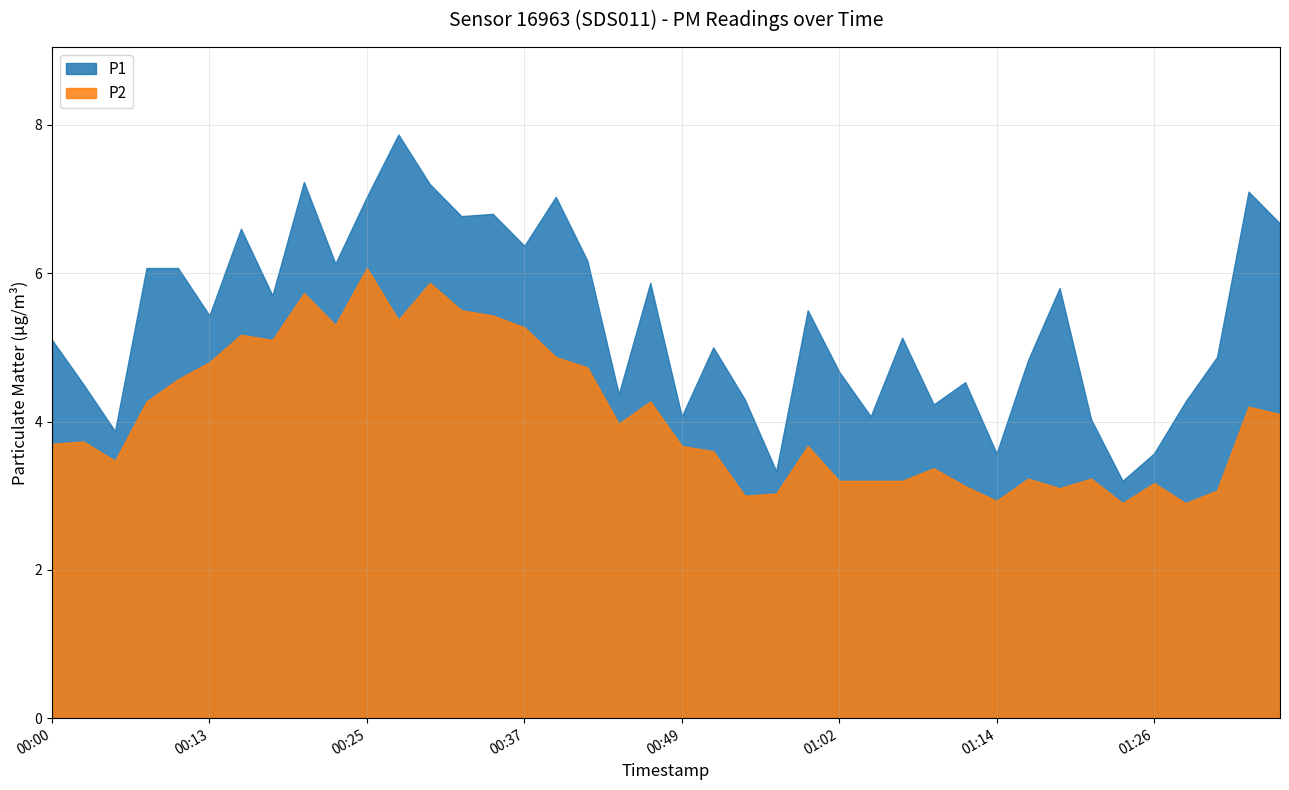

What is the smallest value displayed?

2.9